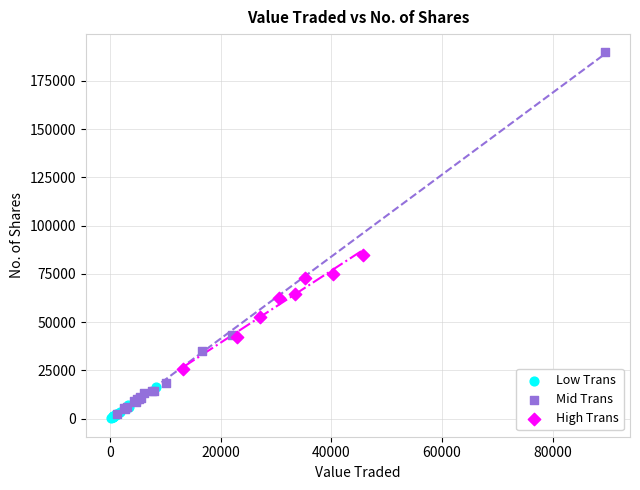

What are all the series names shown in the legend?

Low Trans, Mid Trans, High Trans